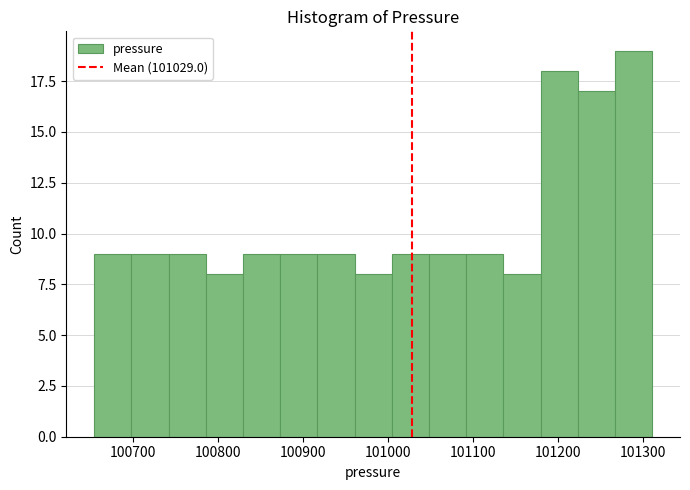

Reading left to right, list every bar in this chart as the range it spans on the x-axis followed by its height. Neither the bar edges nor the heights are printed on the chart, so give them approximately, as read against the axes.

100660 to 100700: 9
100700 to 100740: 9
100740 to 100790: 9
100790 to 100830: 8
100830 to 100870: 9
100870 to 100920: 9
100920 to 100960: 9
100960 to 101000: 8
101000 to 101050: 9
101050 to 101090: 9
101090 to 101140: 9
101140 to 101180: 8
101180 to 101220: 18
101220 to 101270: 17
101270 to 101310: 19